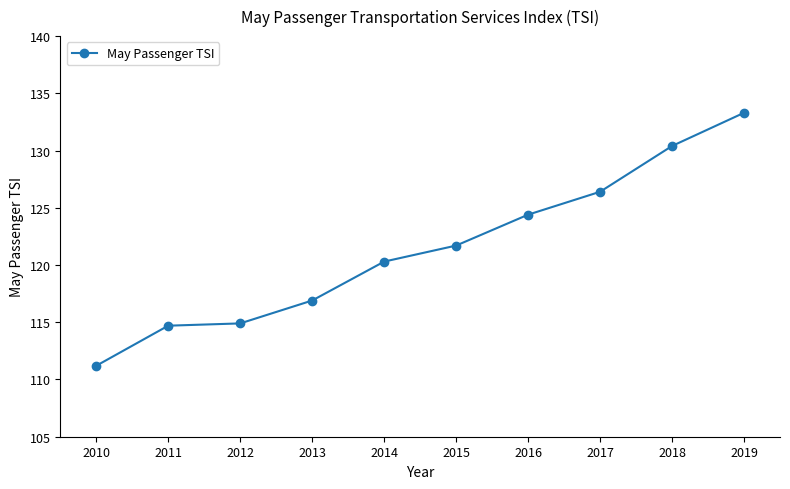

What is the value of the 5th point from the left?

120.3